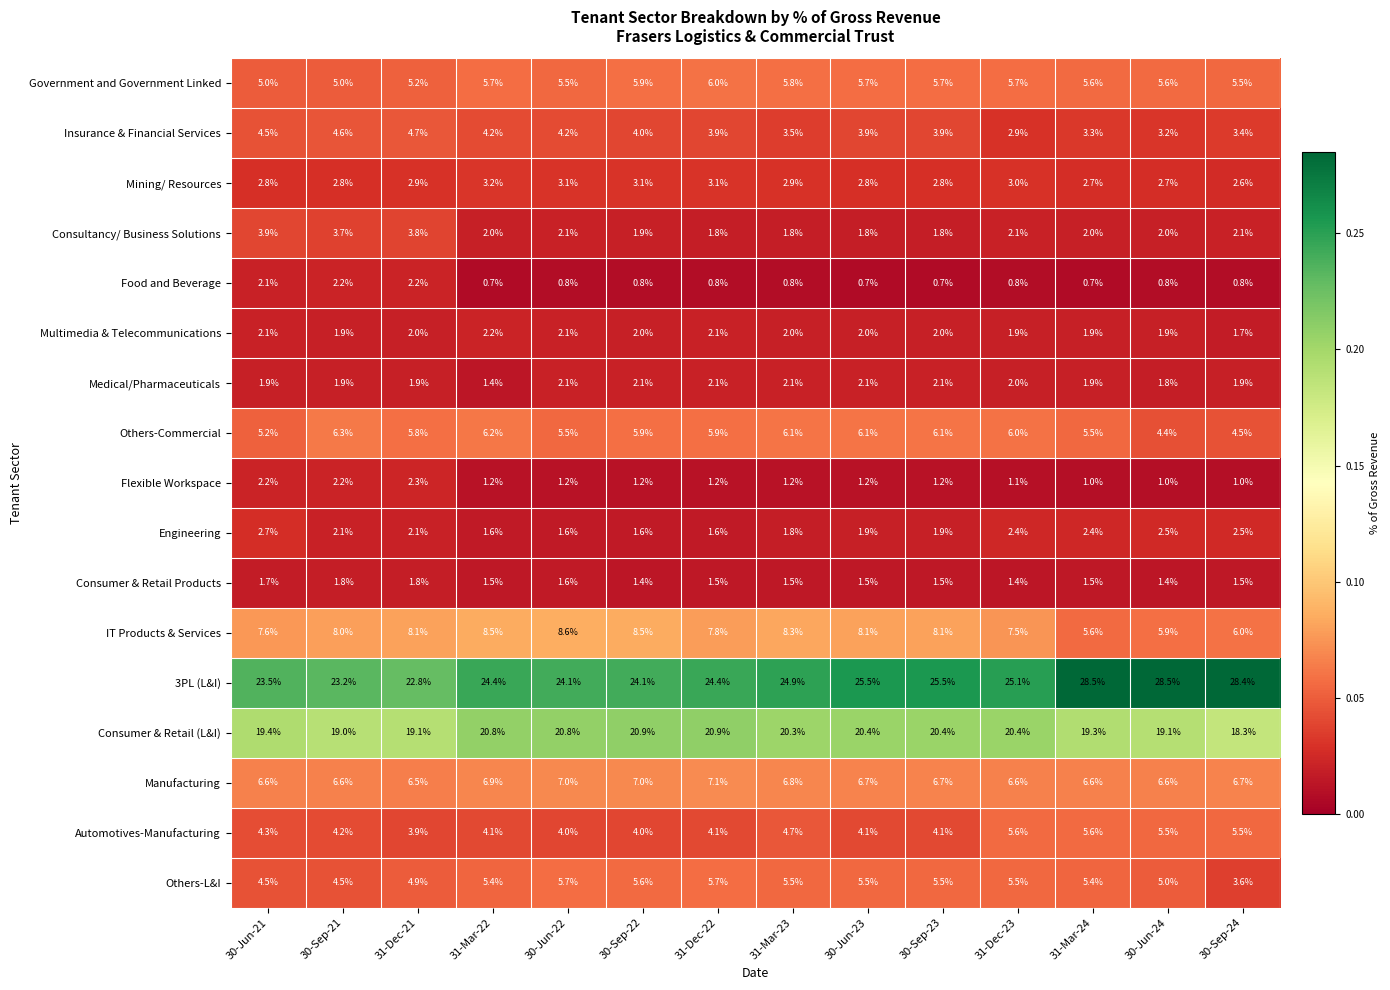

At how many categories does at least one series exceed 0?

14